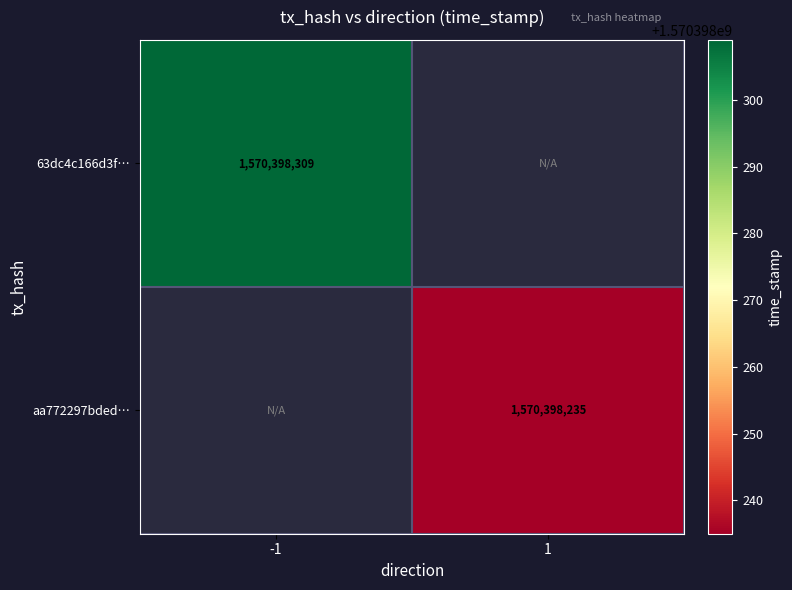

Which series has the largest range (max minus min)?

63dc4c166d3f451b7cf9a08cbb6642ea12a1ed7